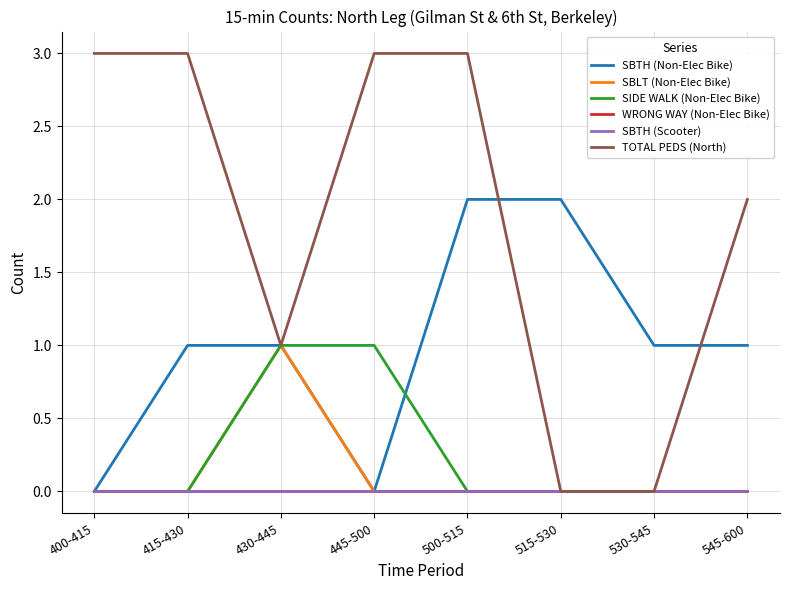

True or false: TOTAL PEDS (North) and SBTH (Non-Elec Bike) cross at least once.

True